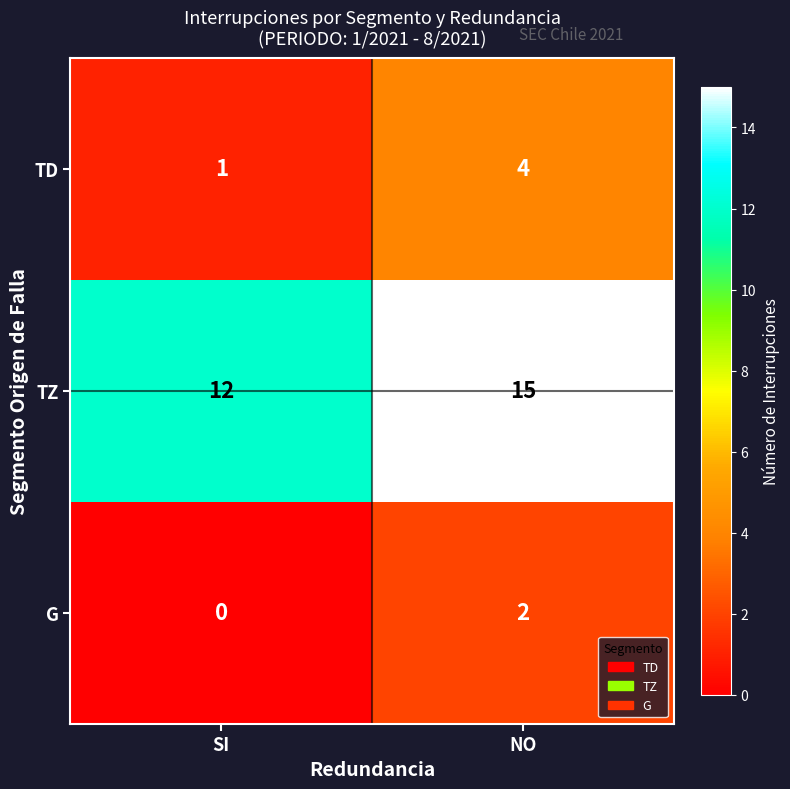

What is the sum of the TD values at SI and NO?

5